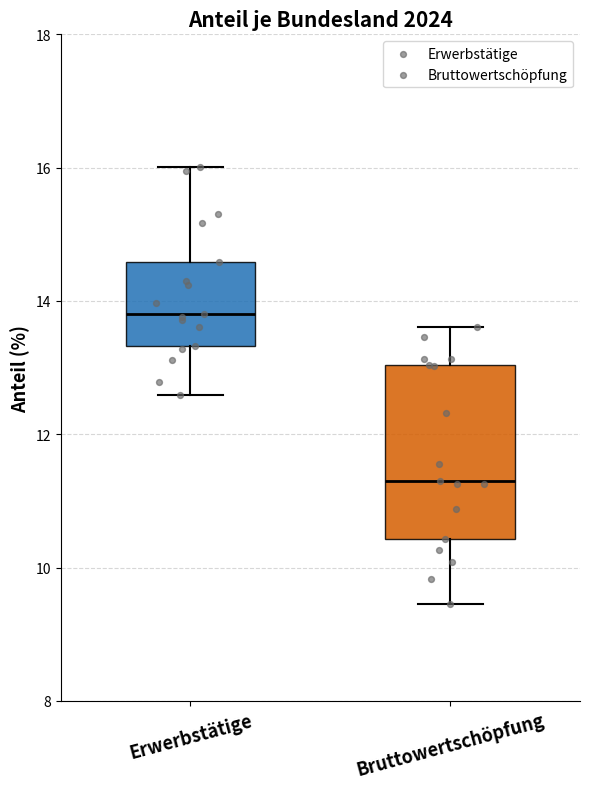

Which box's median line is the lowest?

Bruttowertschöpfung